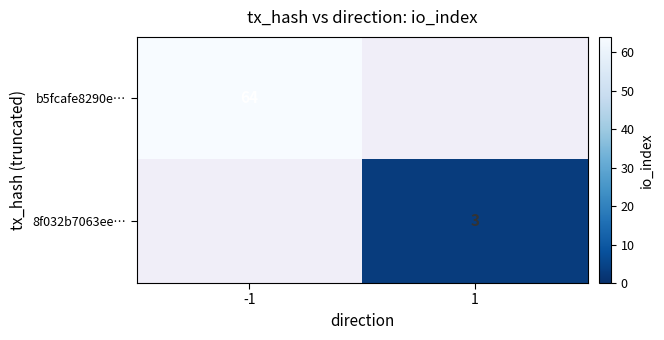

Is it true that b5fcafe8290e… equals 21 at -1?

False